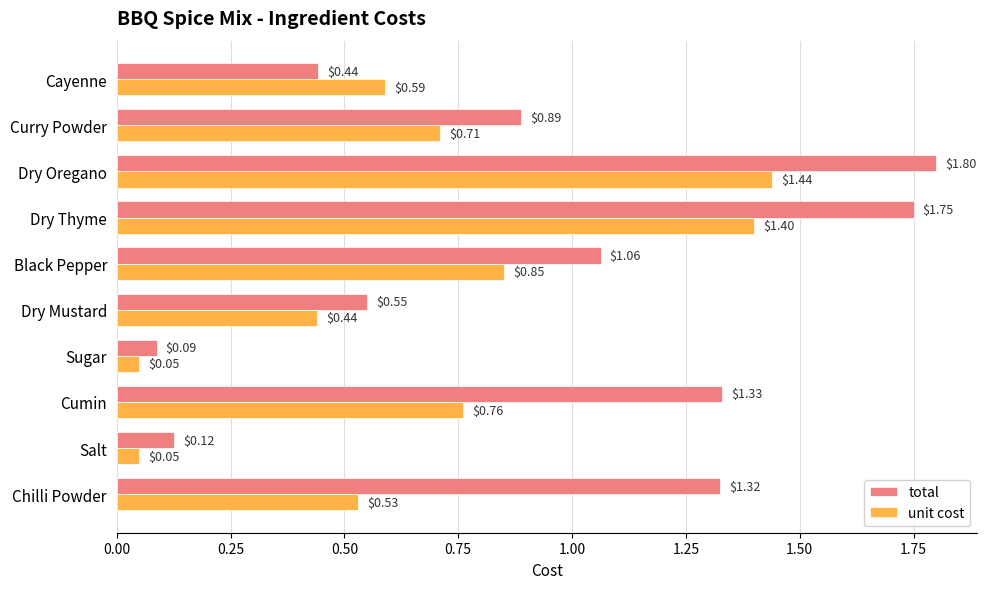

Count the number of categories in the chart.

10